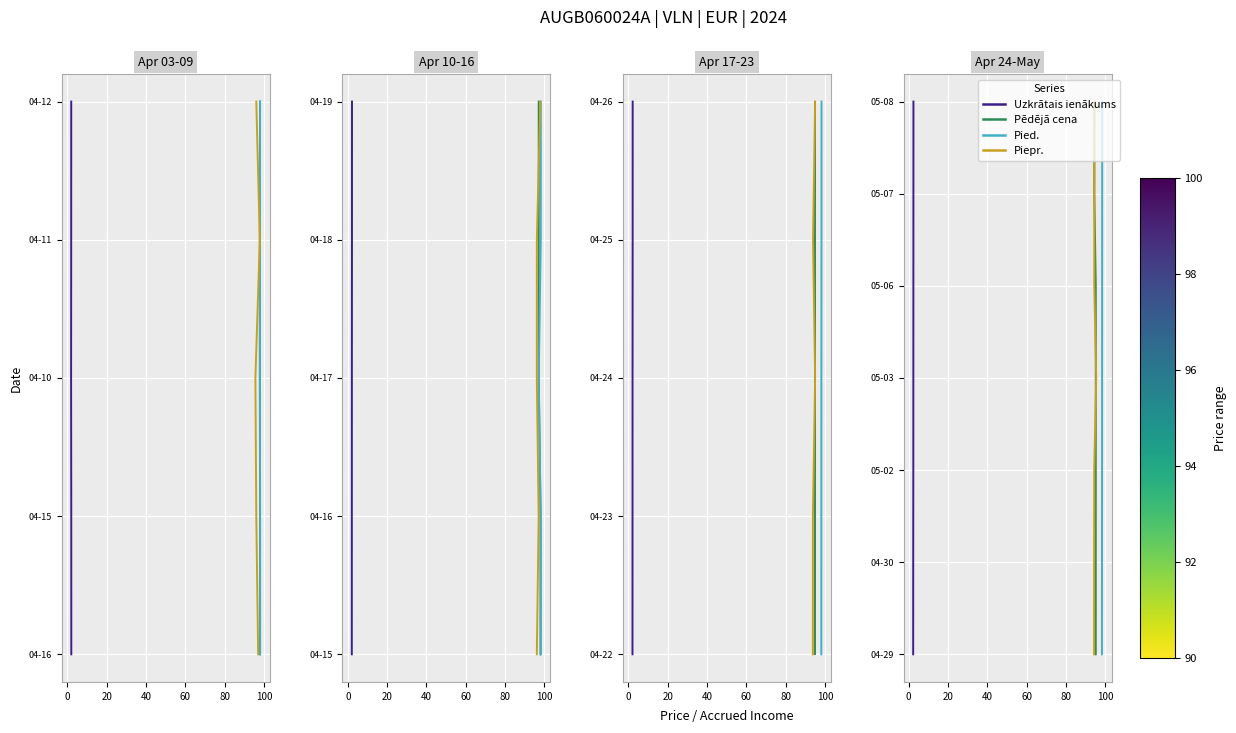

True or false: Piepr. and Pēdējā cena cross at least once.

False